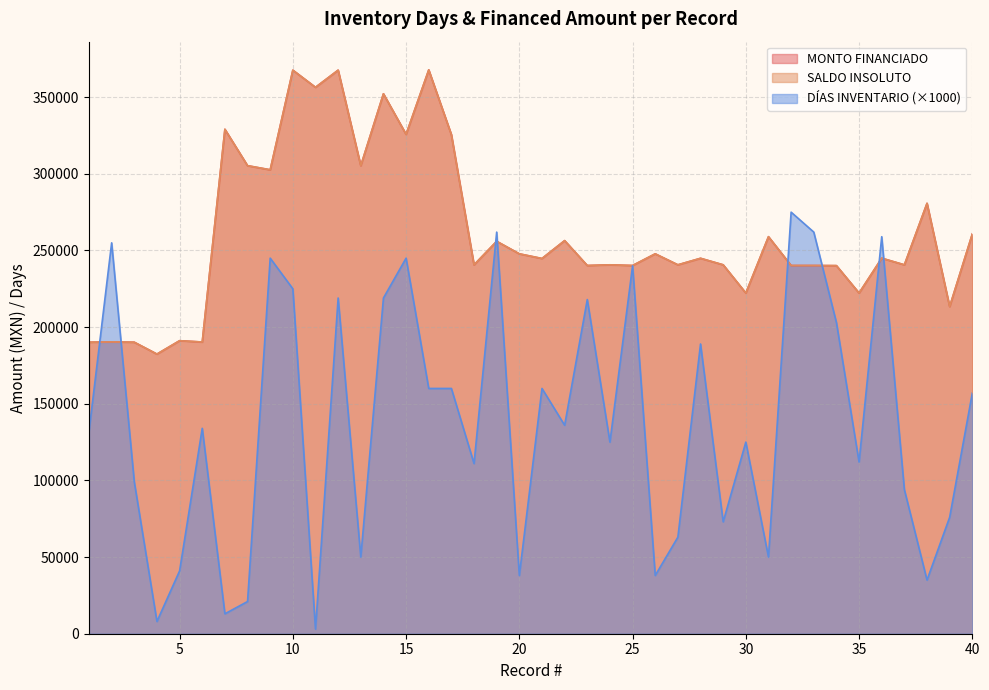

What is the sum of all DÍAS INVENTARIO values?

5530000.0